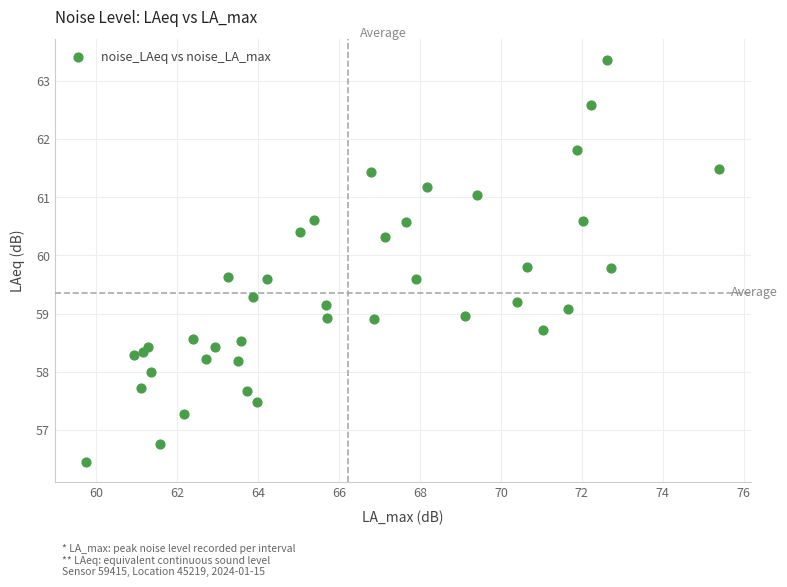

What is the range of X values (max minus min)?

15.6